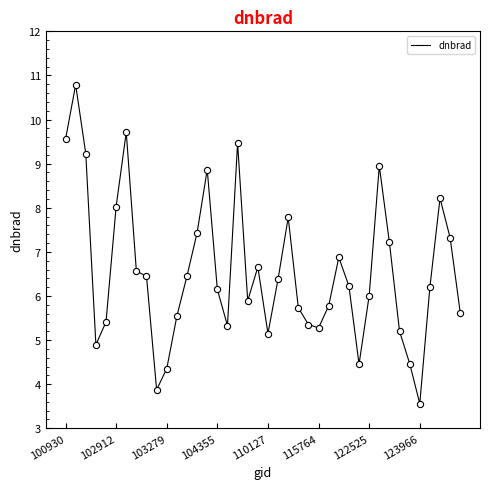

What is the difference between the maximum and minimum values?

7.2